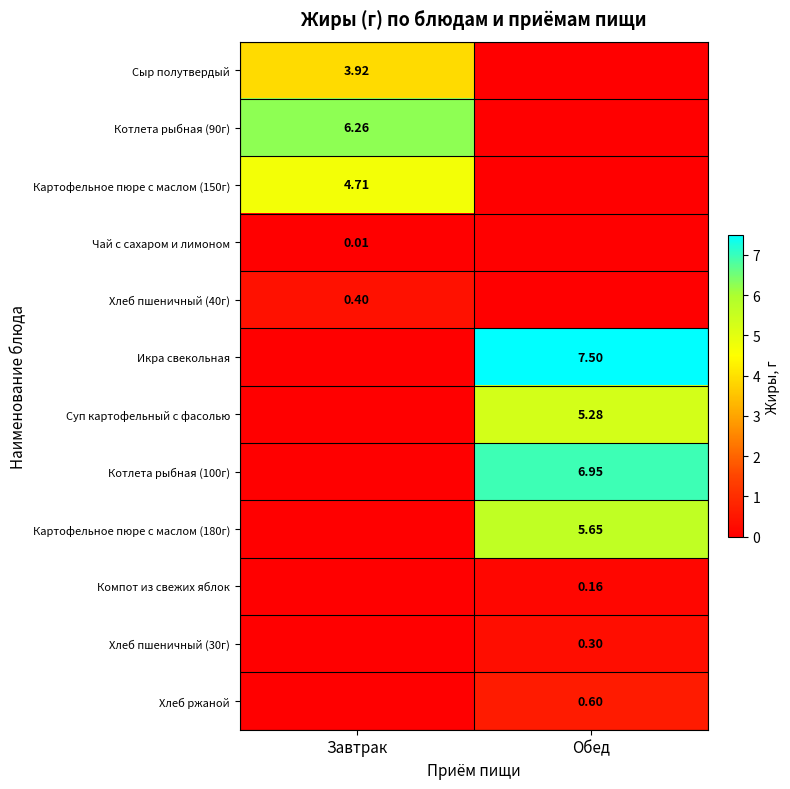

How many data points in Котлета рыбная (100г) are less than 6?

1